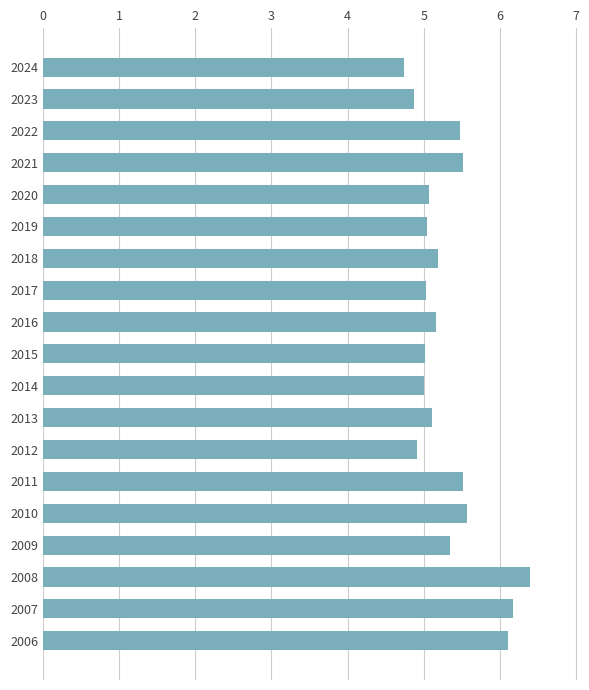

The value at 2007 is 6.2. True or false?

True